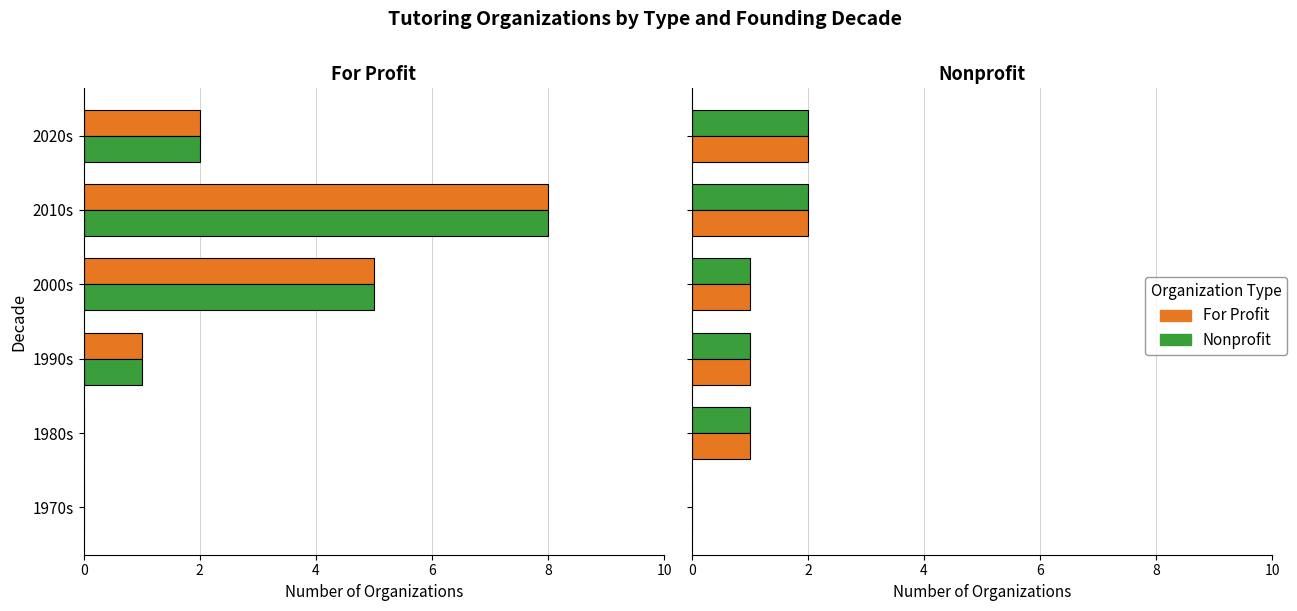

At 1980s, list the series in order from largest to smallest.

For Profit, Nonprofit